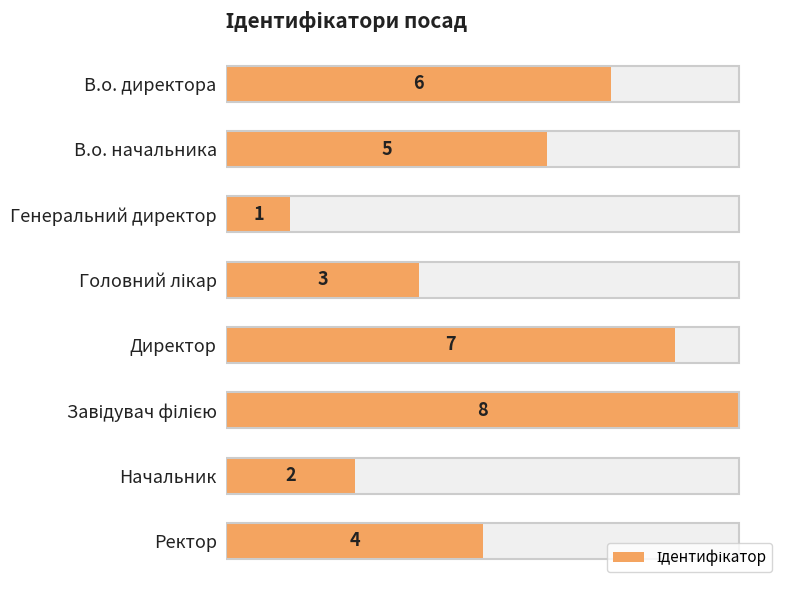

Approximately how many times larger is the value at В.о. директора compared to Головний лікар?

2.0